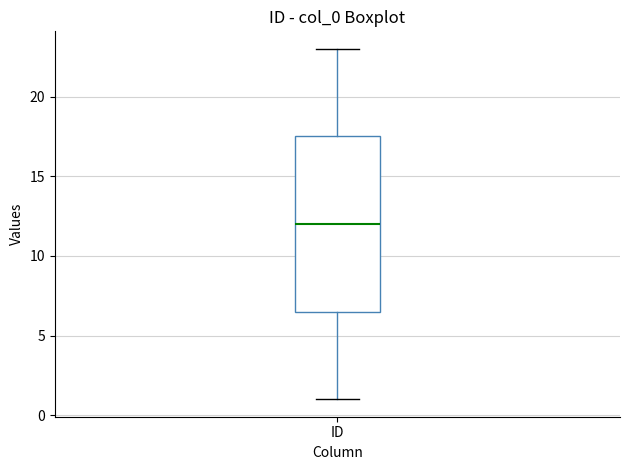

Read this box plot against the y-axis: the position of the median line, the range covered by the box, and the ends of both whiskers. The values are not printed on the chart, so give them approximately, as read against the axis.

median 12.0, box 6.5 to 17.5, whiskers 1.0 to 23.0